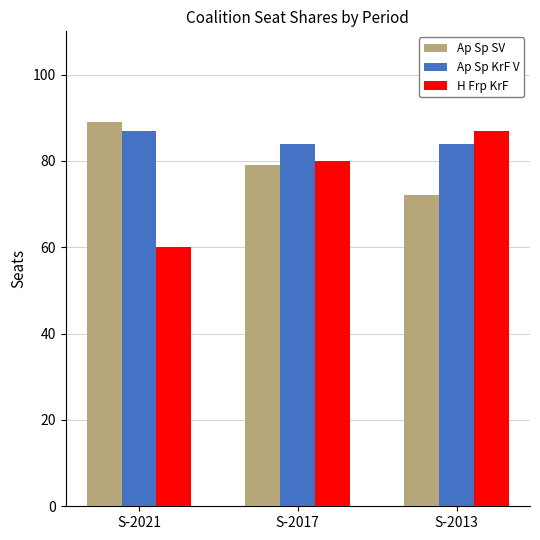

What is the sum of the Ap Sp KrF V values at S-2021 and S-2017?

171